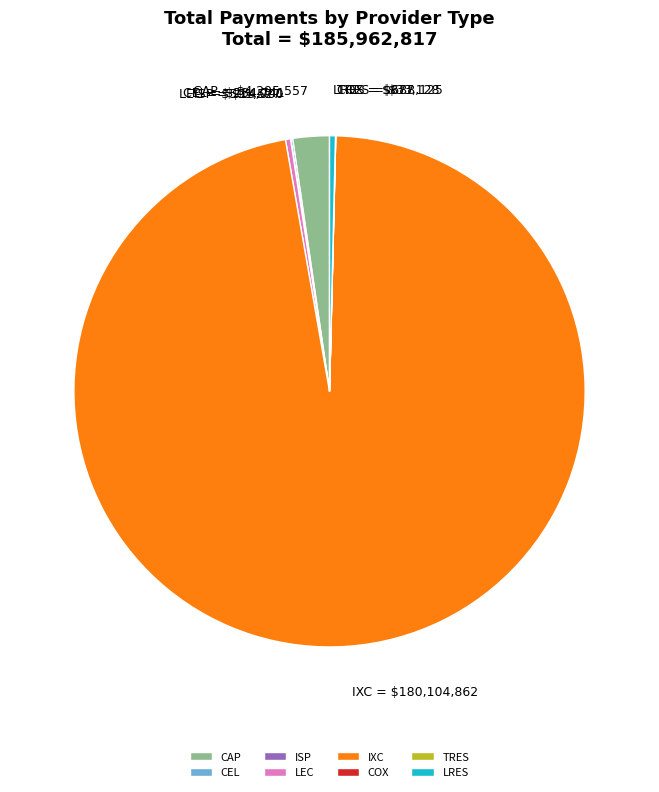

Is IXC the majority of the pie?

Yes